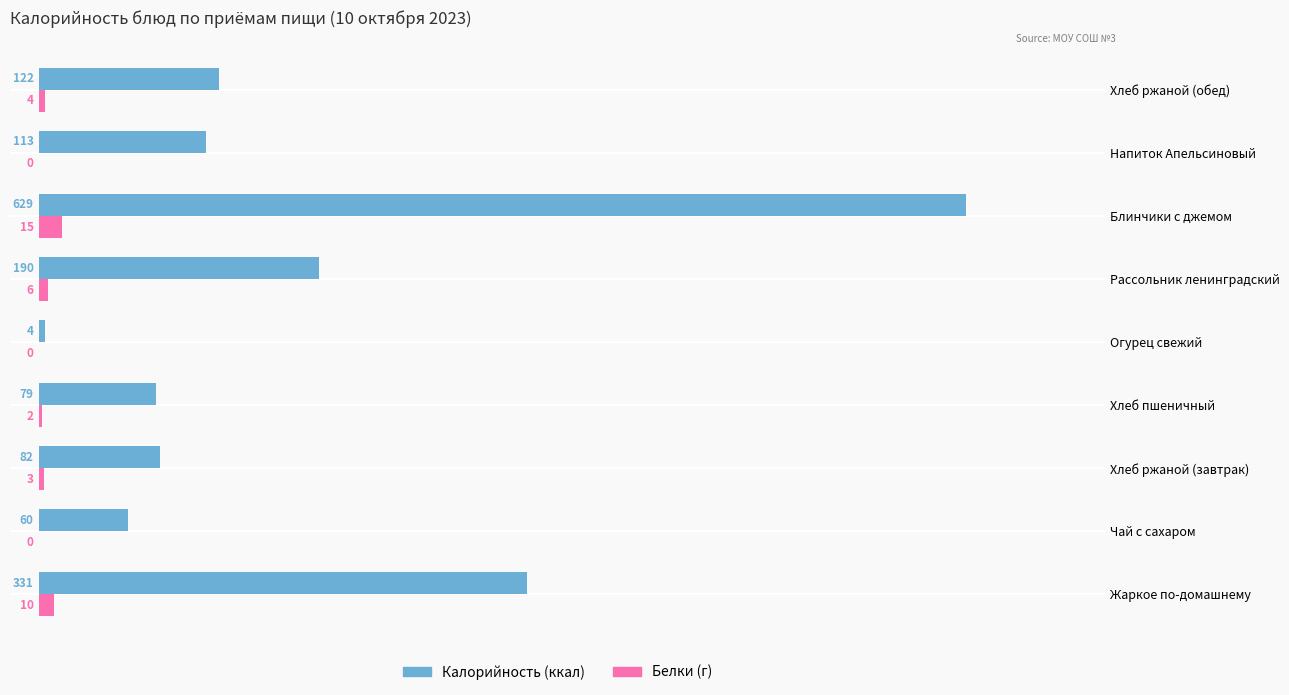

What is the average value of the Калорийность (ккал) series?

179